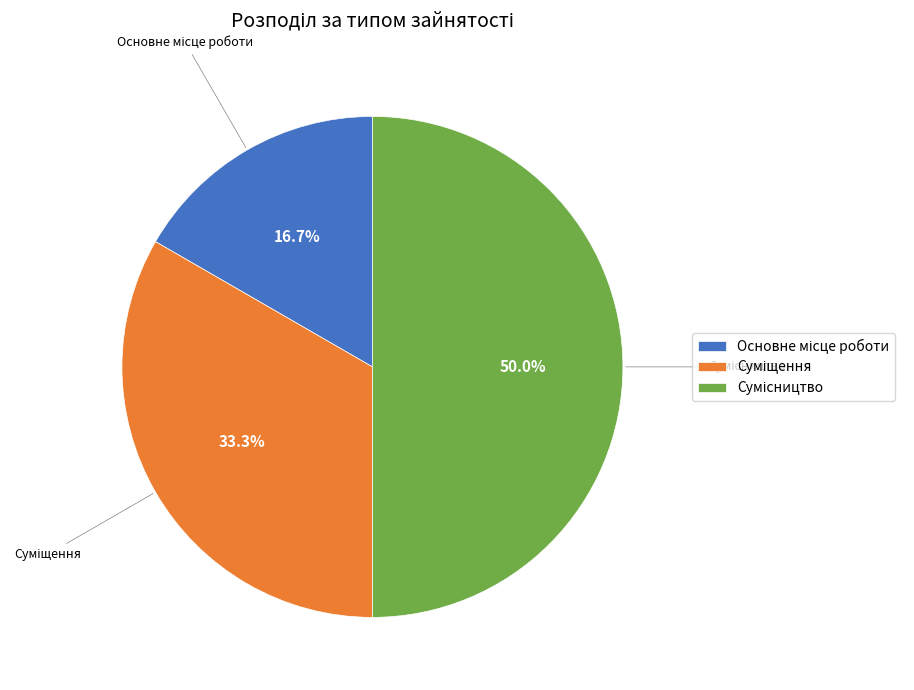

What is the smallest slice in the pie chart?

Основне місце роботи